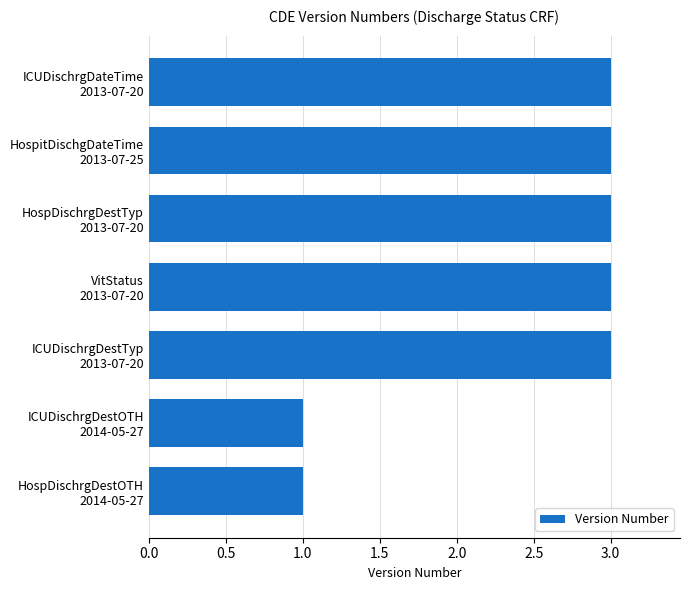

What is the greatest value displayed?

3